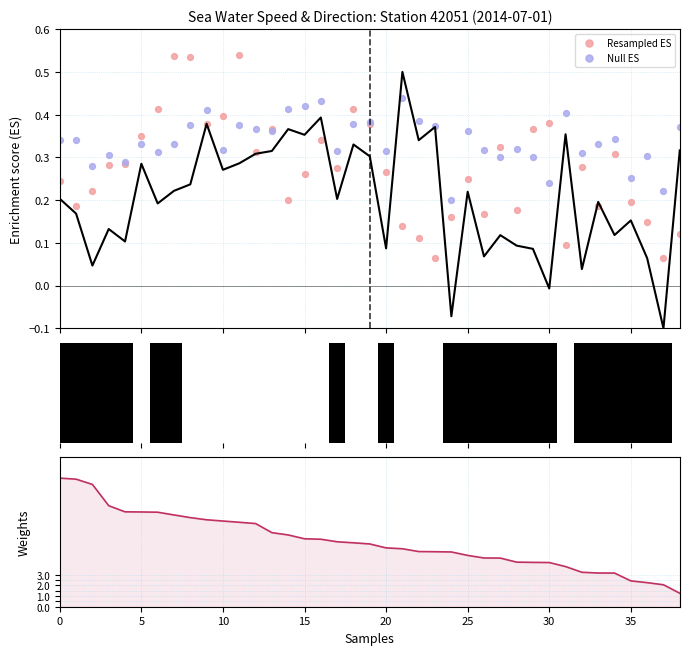

Which series contains the lowest Y value?

Resampled ES